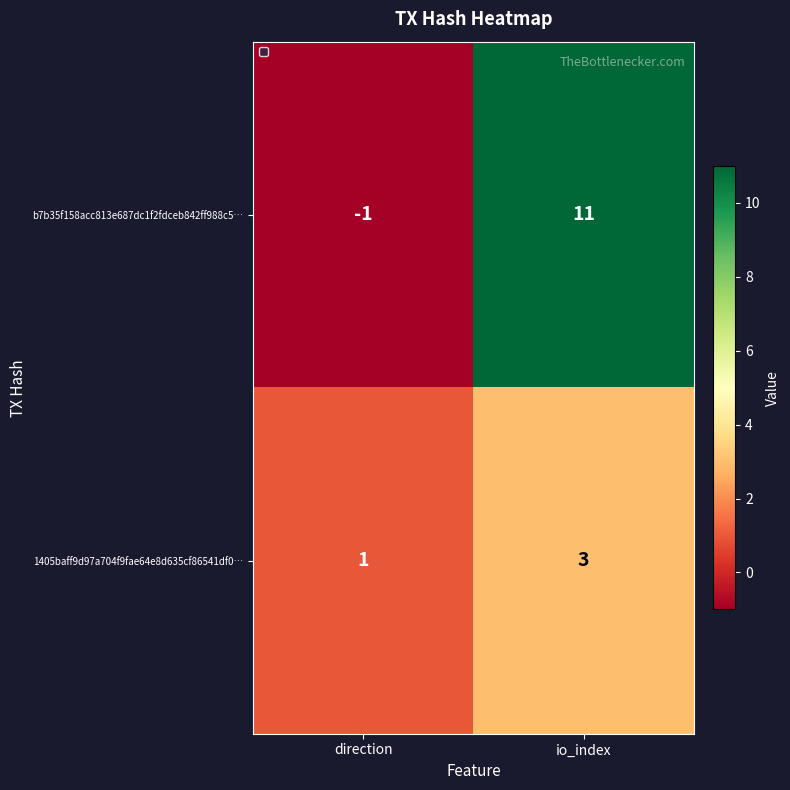

Reading right to left, transcribe all the data shown in this chart.

b7b35f158acc813e687dc1f2fdceb842ff988c5…: 11	-1
1405baff9d97a704f9fae64e8d635cf86541df0…: 3	1